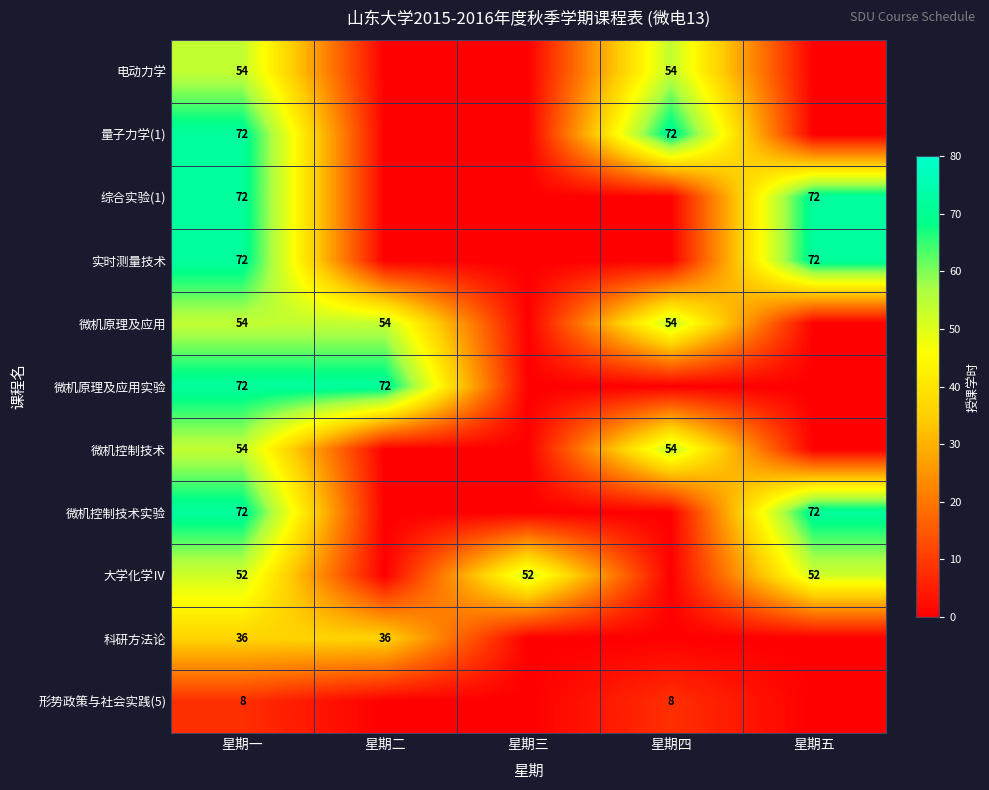

What is the total value across all series at 星期一?

618